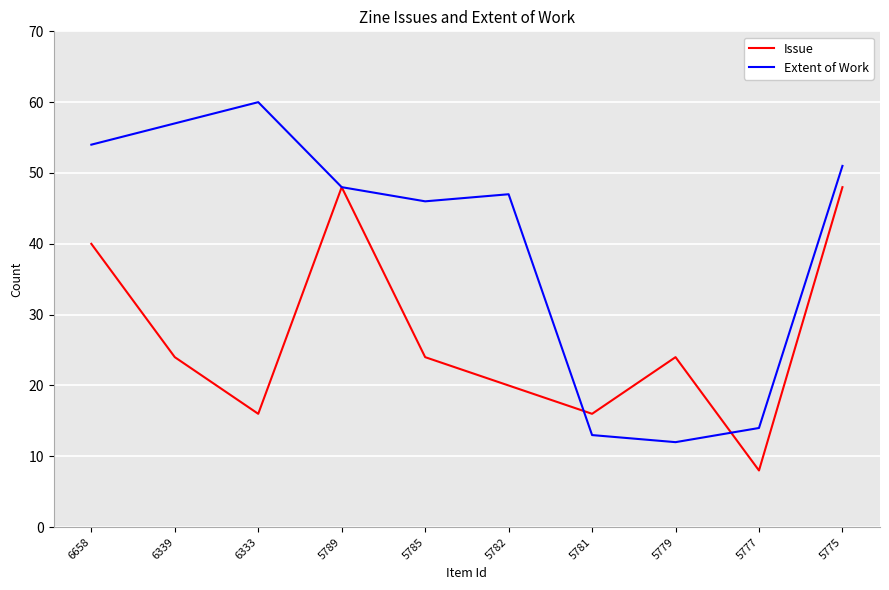

In Issue, how many points are lower than both neighbors (excluding endpoints)?

3